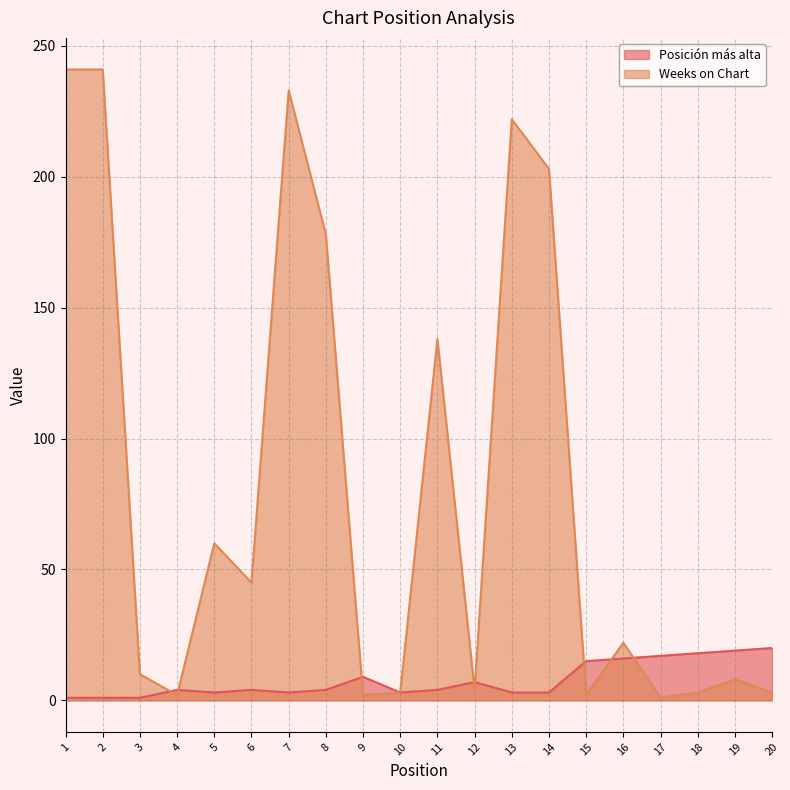

How many interior local peaks does the Weeks on Chart series have?

6